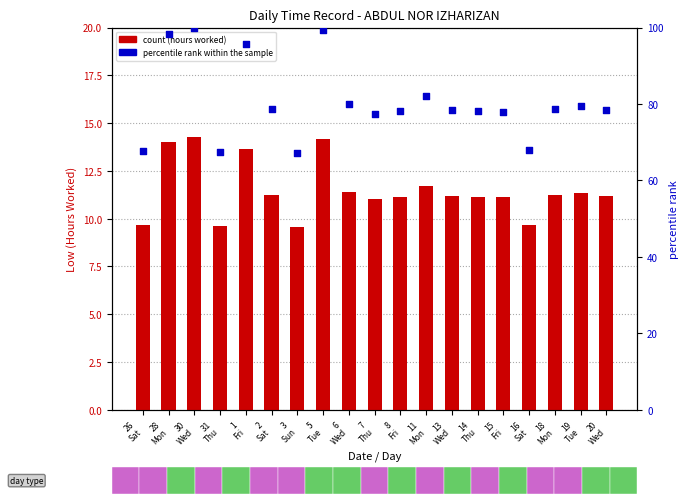

At which category is the sum across all series the highest?

30
Wed